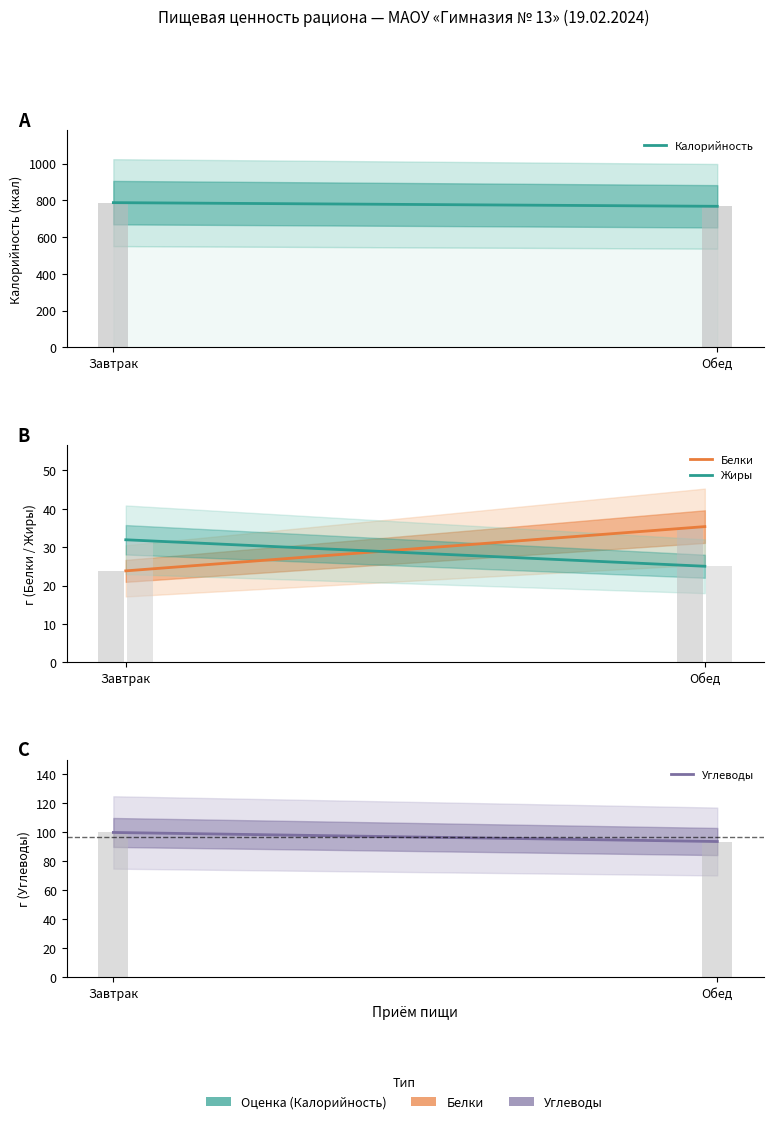

The Жиры series shows 31.9 at Завтрак. True or false?

True